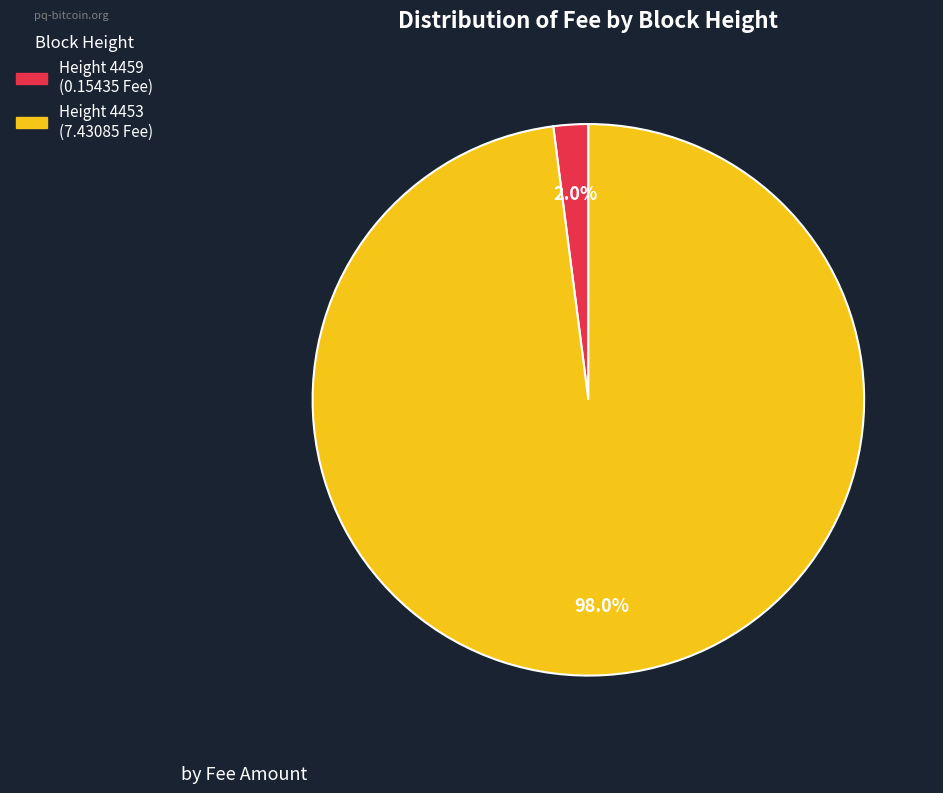

Which category has the biggest portion of the pie?

Height 4453